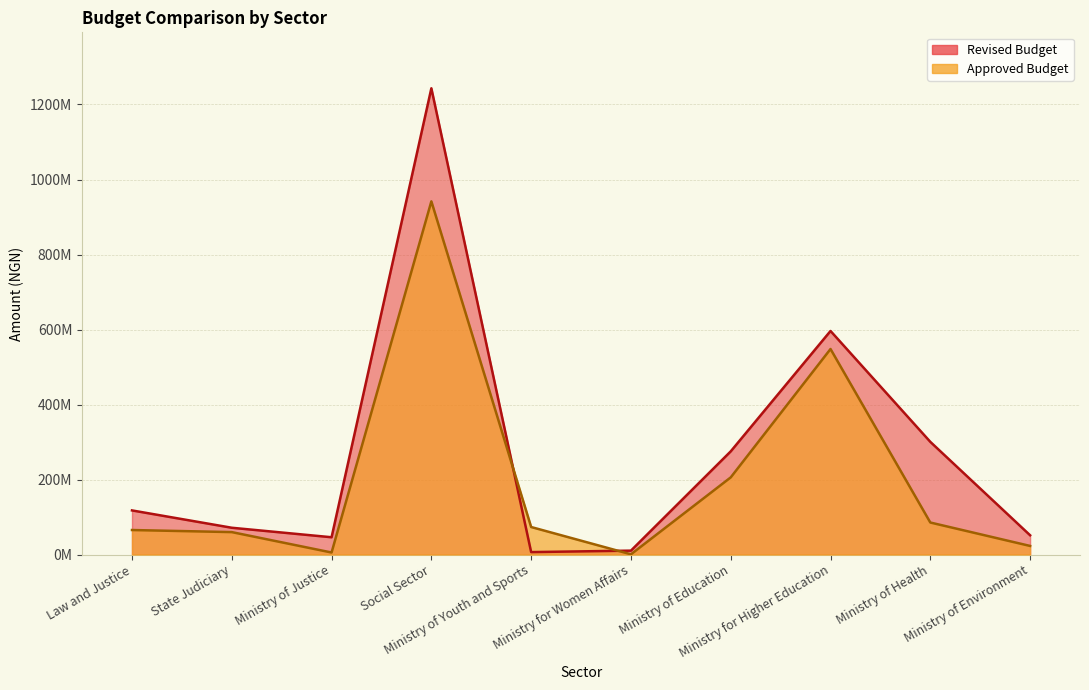

What is the value of the Approved Budget point at the 10th from the left?

23065000